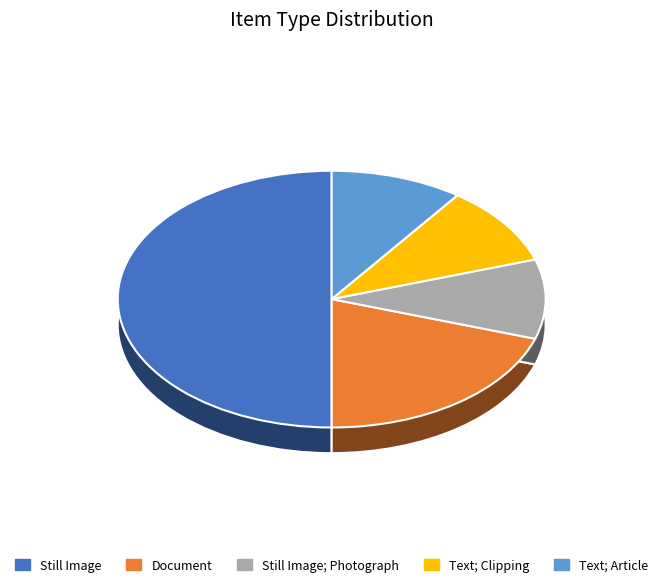

Which slice is the largest?

Still Image